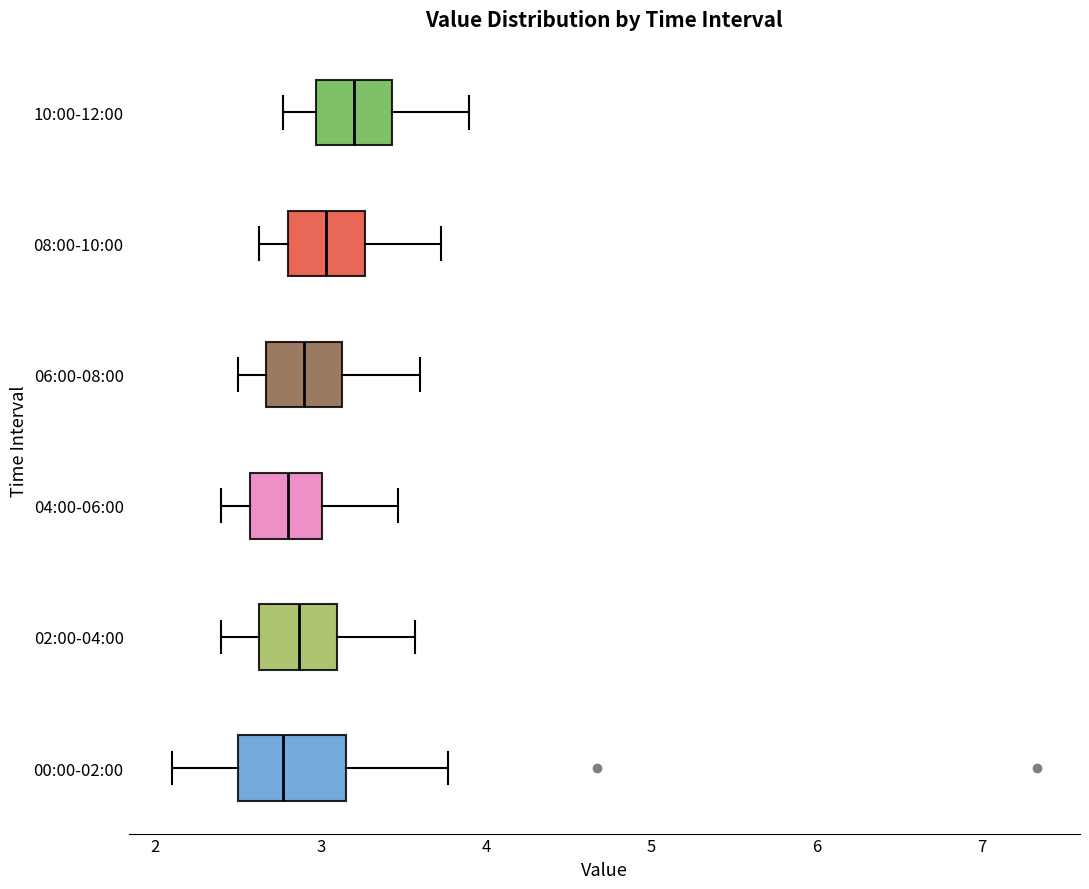

Where is the right edge of the box for 08:00-10:00 on the x-axis? The values are not printed on the chart, so give them approximately, as read against the axis.

3.3